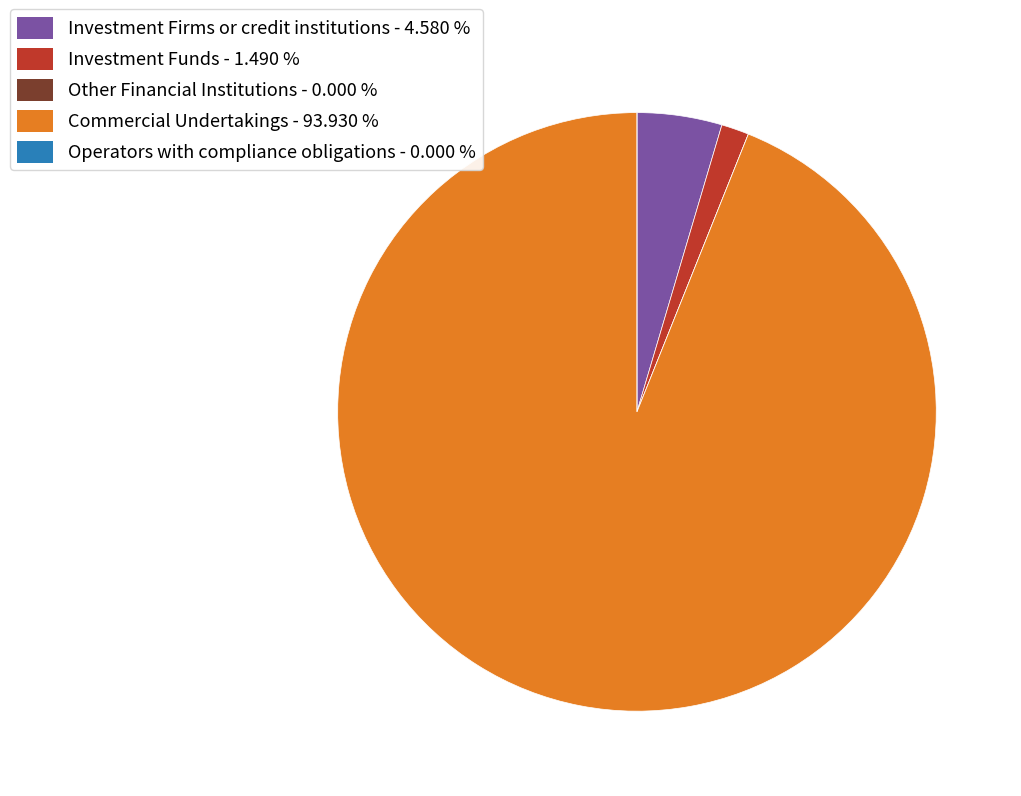

Is there a majority slice in this chart?

Yes